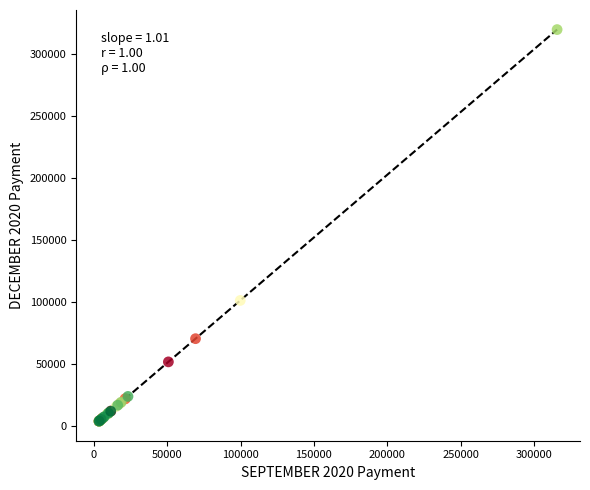

What Y value in the scatter plot is closest to 161947?

101294.8